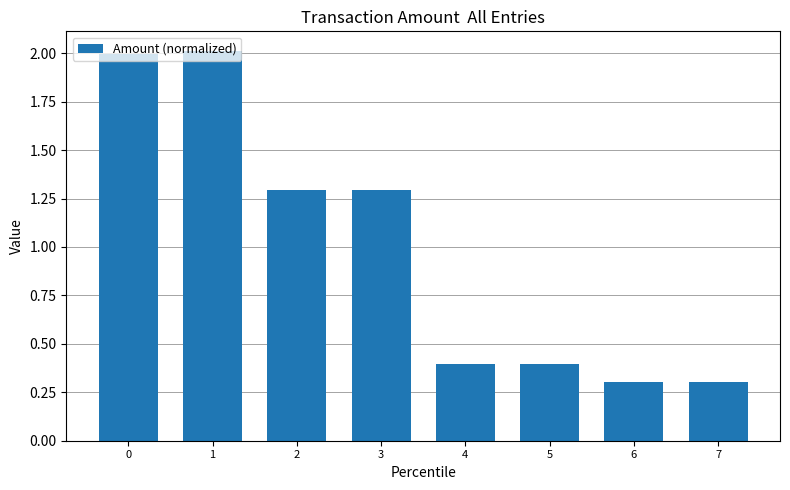

What is the value of the 7th bar from the left?

0.3